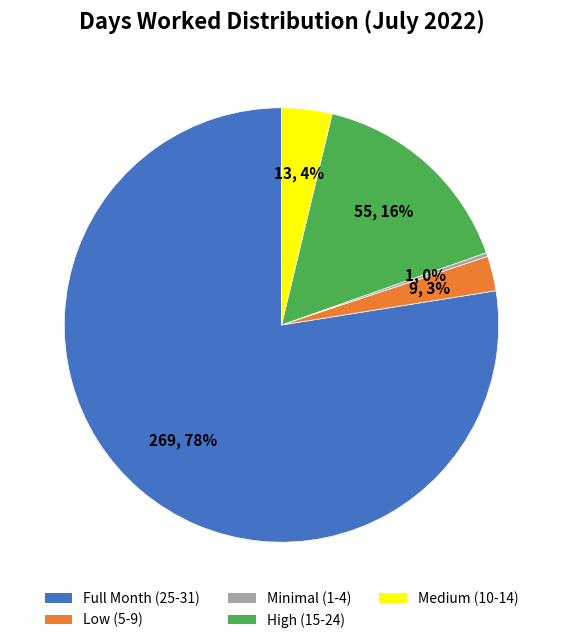

The Full Month (25-31) slice represents 91% of the pie. True or false?

False